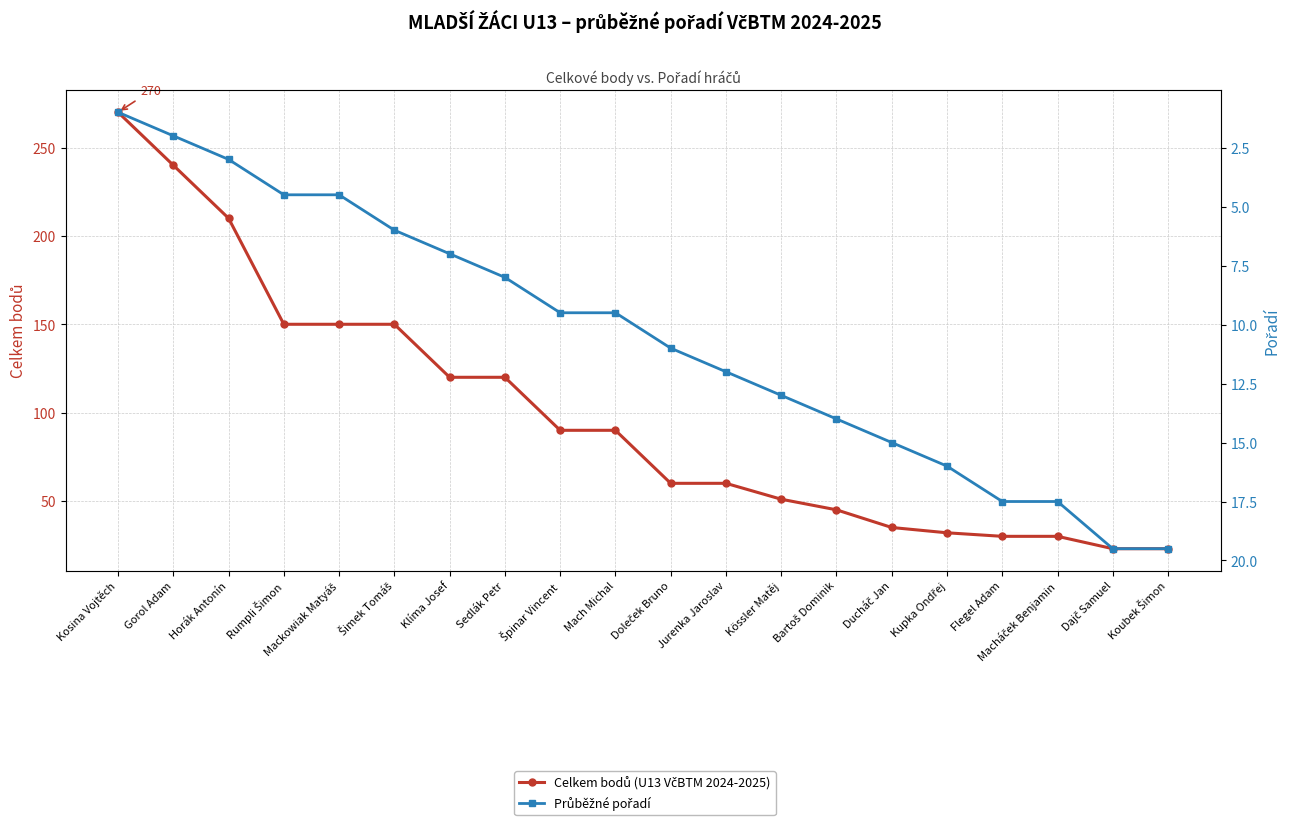

Where is Celkem bodů (U13 VčBTM 2024-2025) nearest to the value 146?

Rumpli Šimon